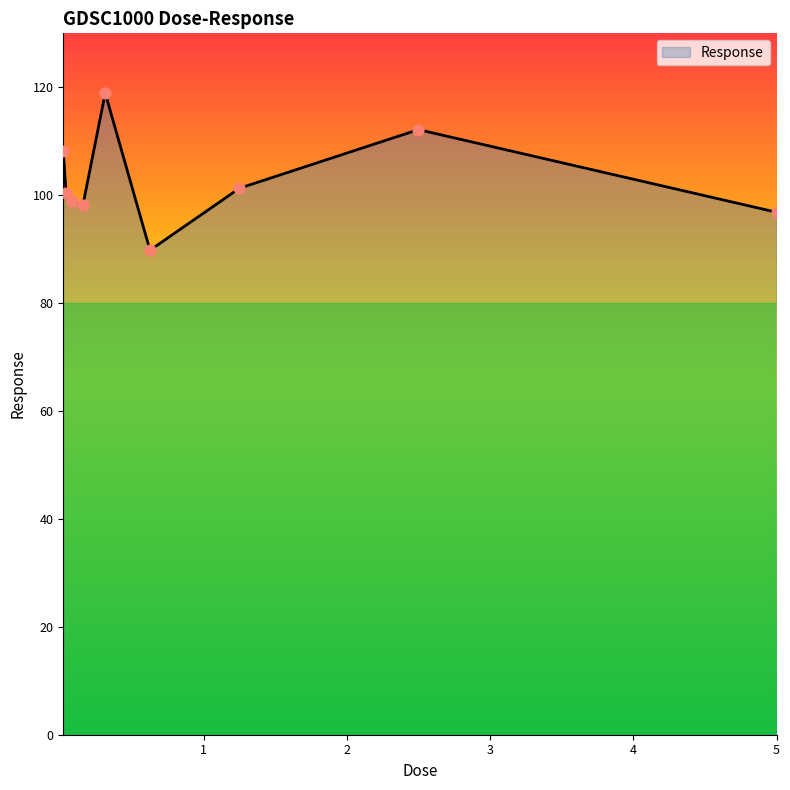

What is the difference between the maximum and minimum values?

29.1